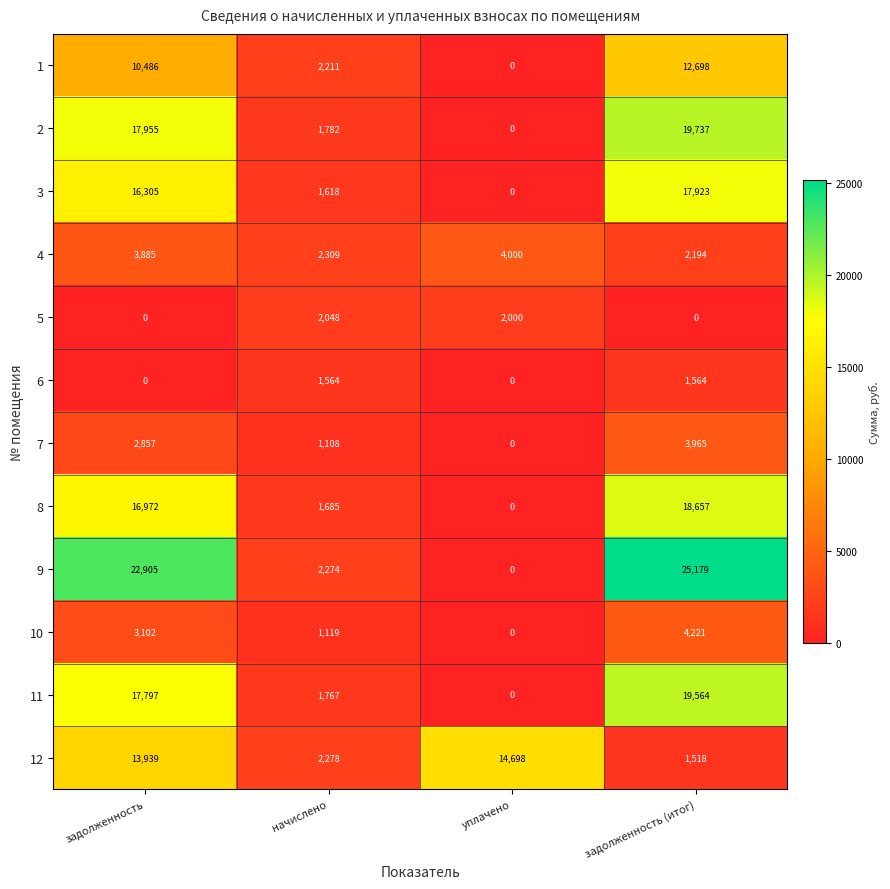

Which series has the widest spread of values?

9